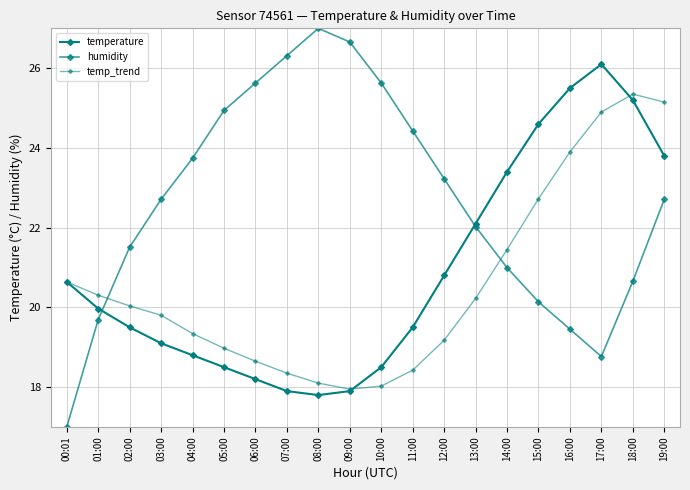

How many data points does each series have?

20